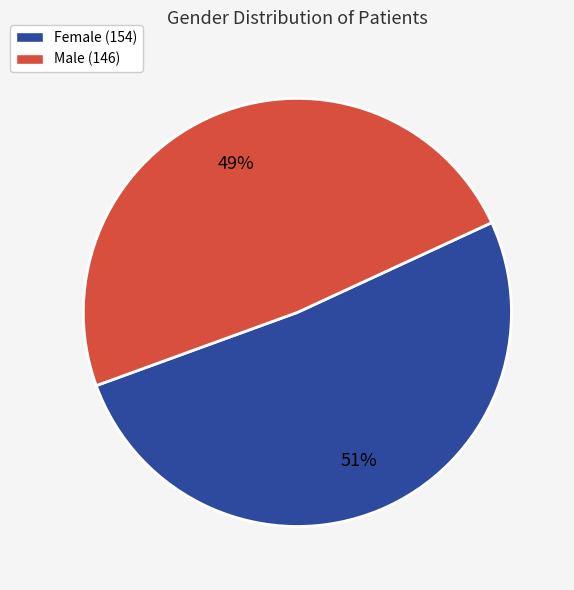

Does Male (146) represent more than half of the total?

No